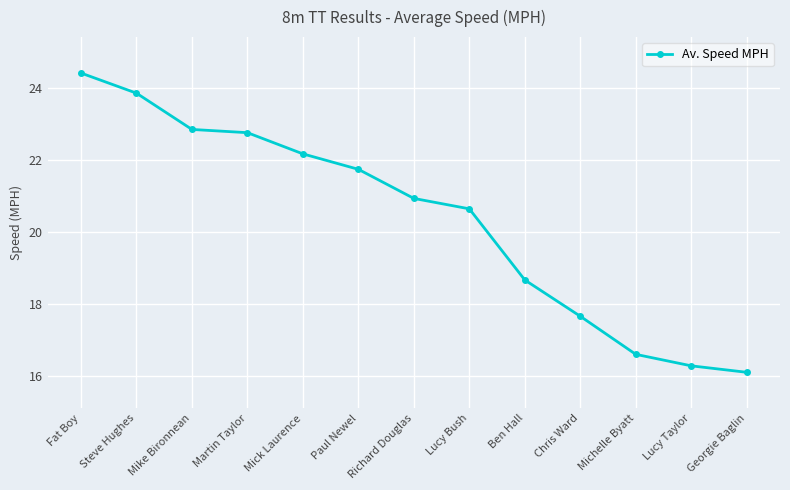

Is it true that the value at Michelle Byatt is 23.0?

False